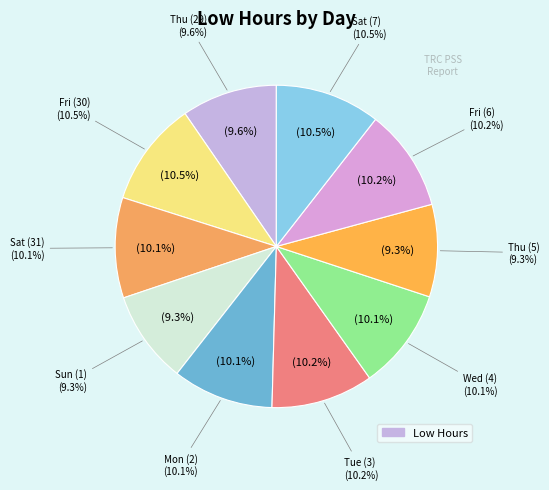

Approximately how many times larger is the value at Sun (1) compared to Mon (2)?

0.9